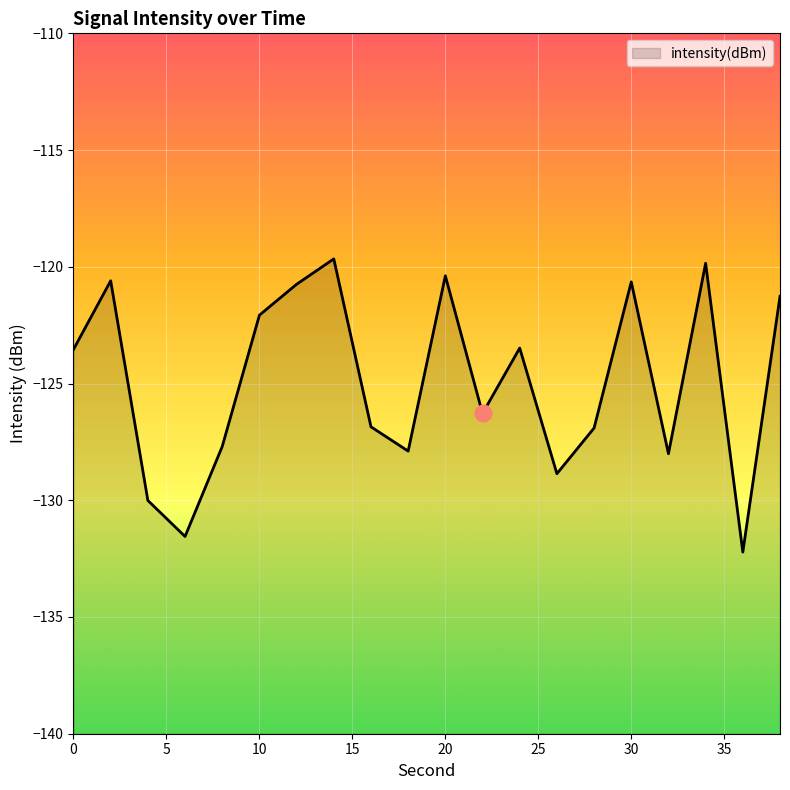

List the labels in order of value, smallest first.

36, 6, 4, 26, 32, 18, 8, 28, 16, 22, 0, 24, 10, 38, 12, 30, 2, 20, 34, 14